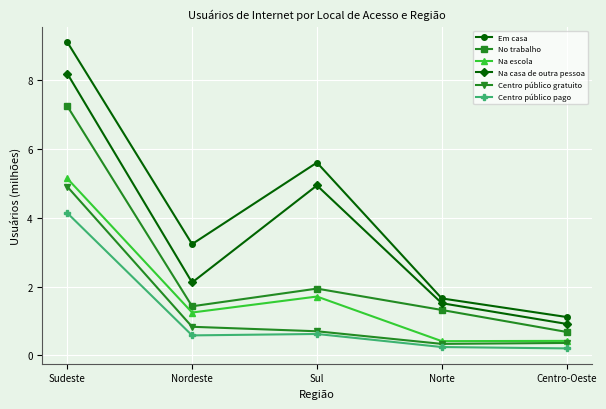

Does the chart display data point markers on the line(s)?

Yes